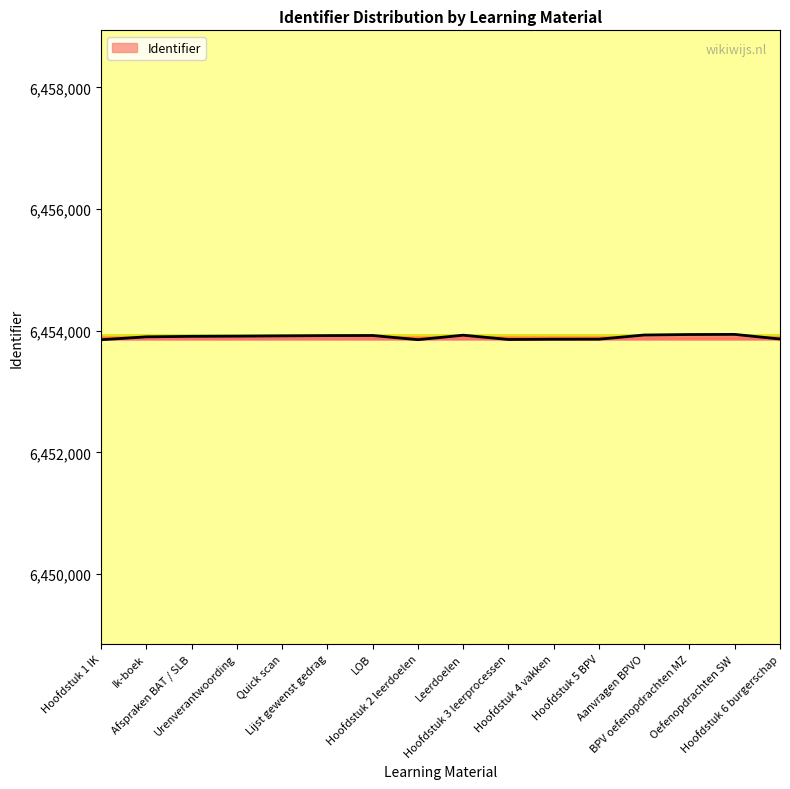

What is the greatest value displayed?

6453939